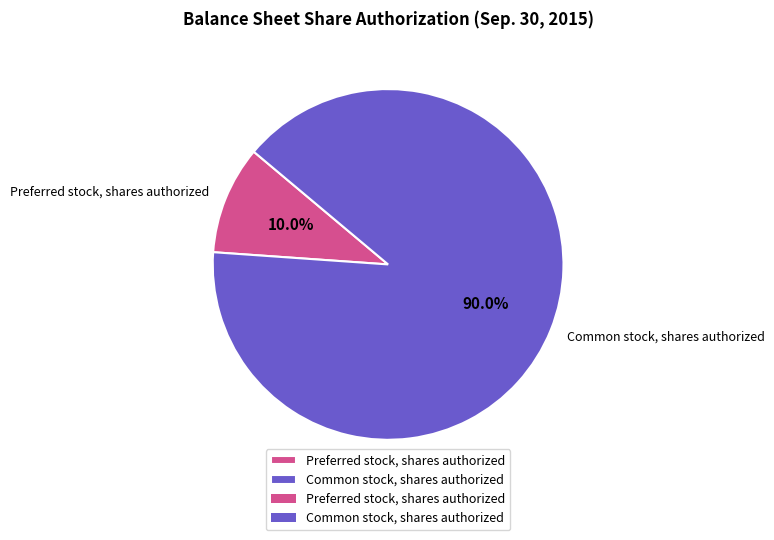

Is it true that Preferred stock, shares authorized is 1% of the pie?

False